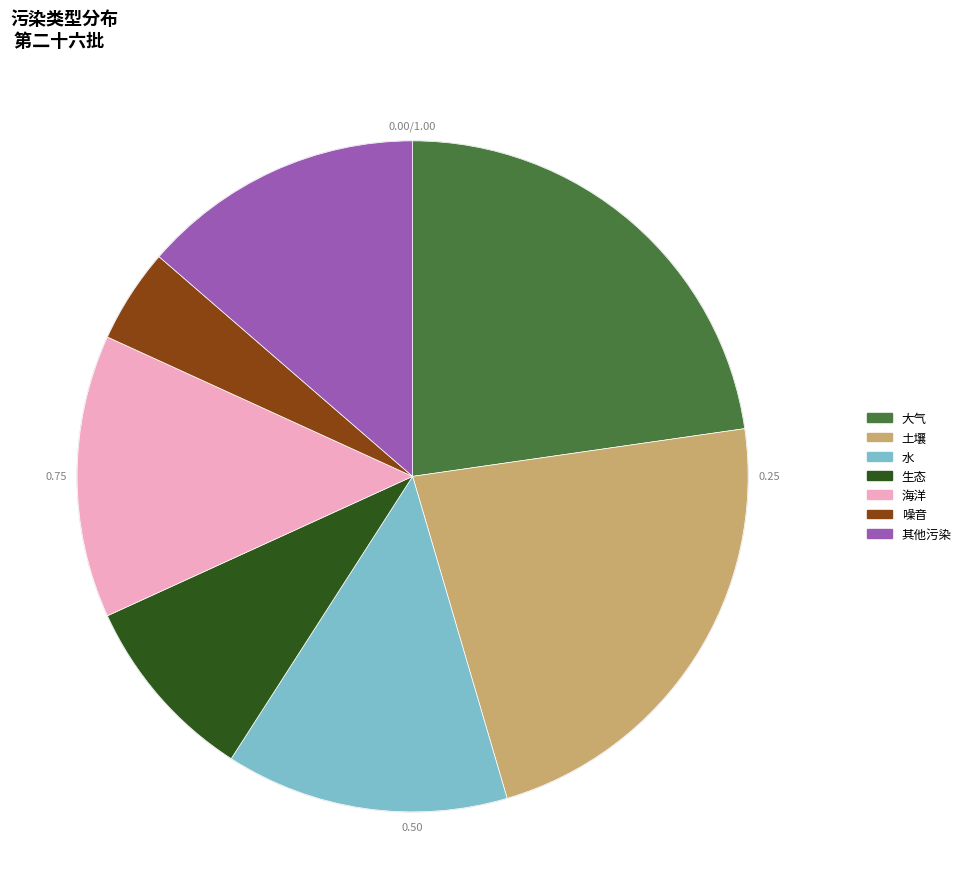

True or false: 大气 accounts for 23% of the total.

True